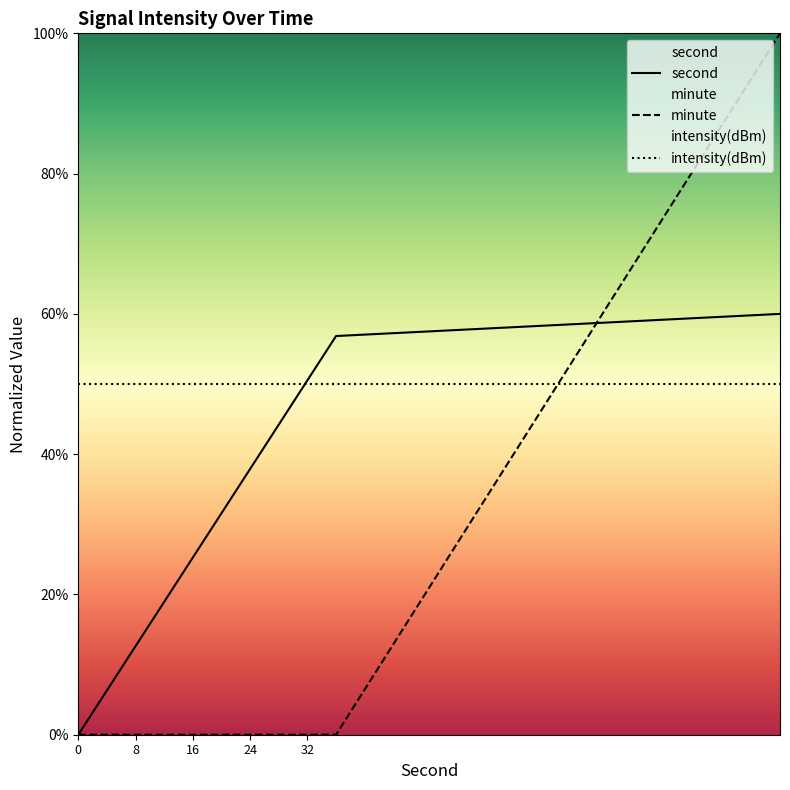

List the series in order of their peak value, highest first.

minute, second, intensity(dBm)